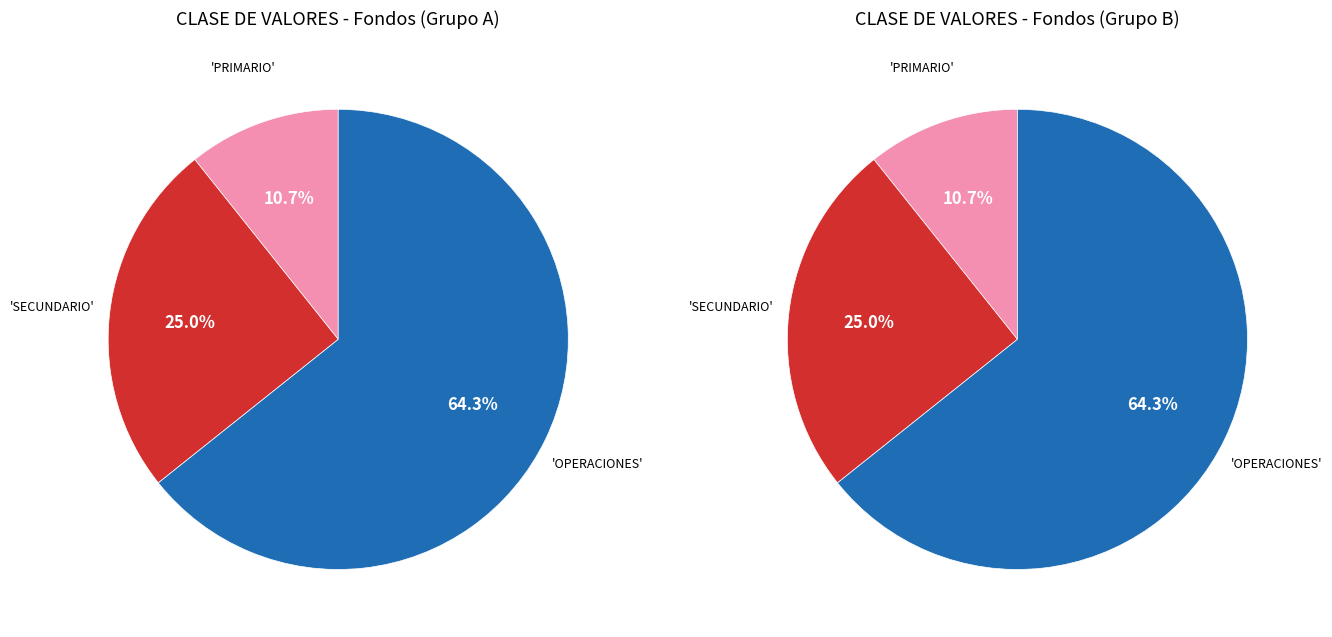

What is the ratio of the value at PRIMARIO PRIVADO to the value at OPERACIONES OVERNIGTH?

0.2